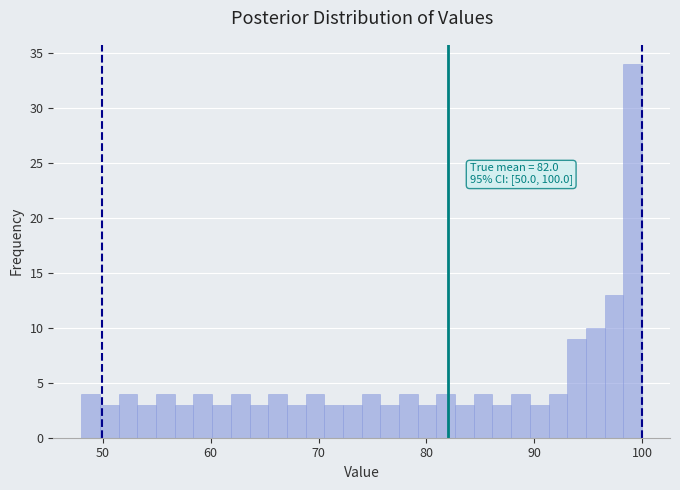

Around what value on the x-axis is the tallest bar? Give the approximate position of its centre, as read against the axis.

99